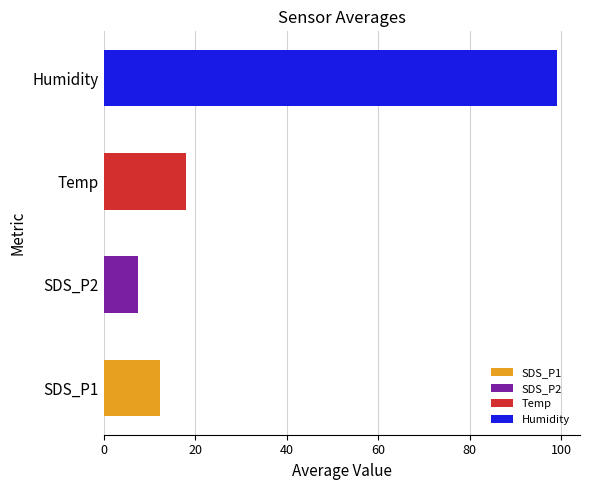

Approximately how many times larger is the value at Humidity compared to SDS_P1?

8.0